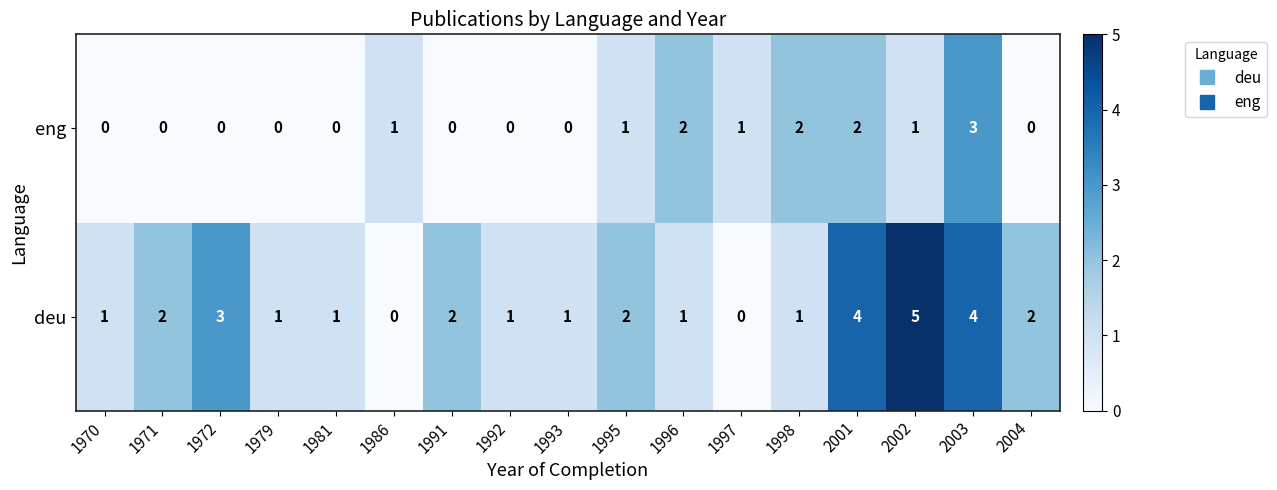

Is it true that eng equals 0 at 2004?

True